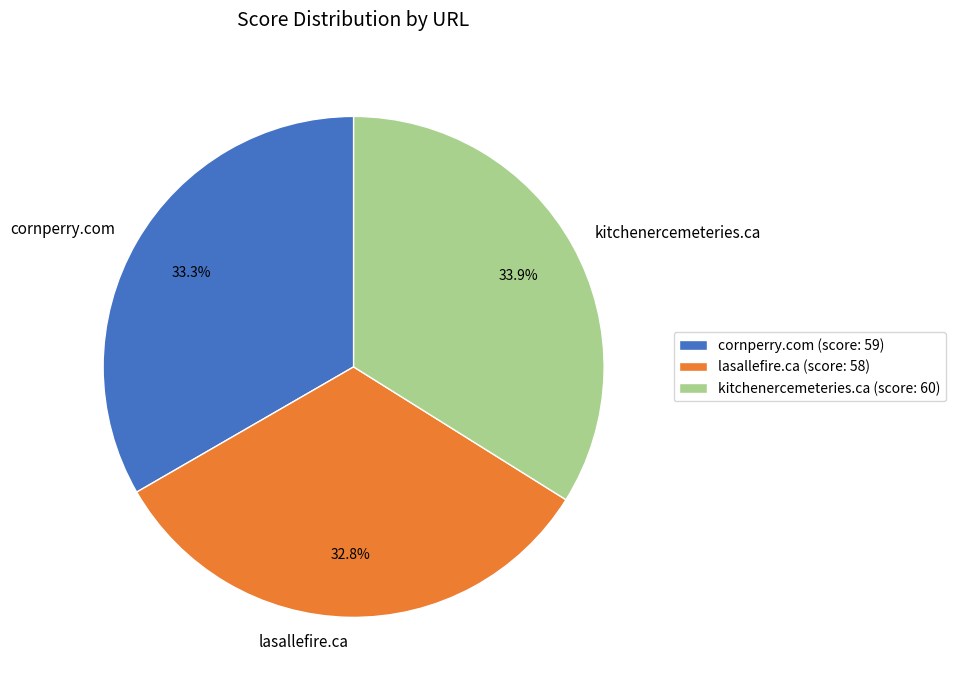

Rank the categories by value from lowest to highest.

lasallefire.ca, cornperry.com, kitchenercemeteries.ca